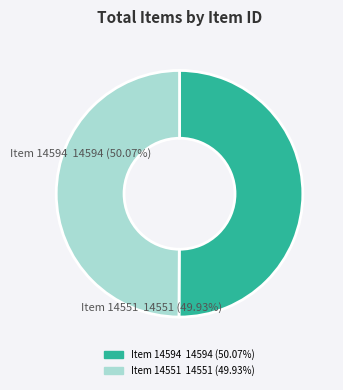

Which category has the smallest portion of the pie?

Item 14551 (Page 35 : Woman Suffrage)